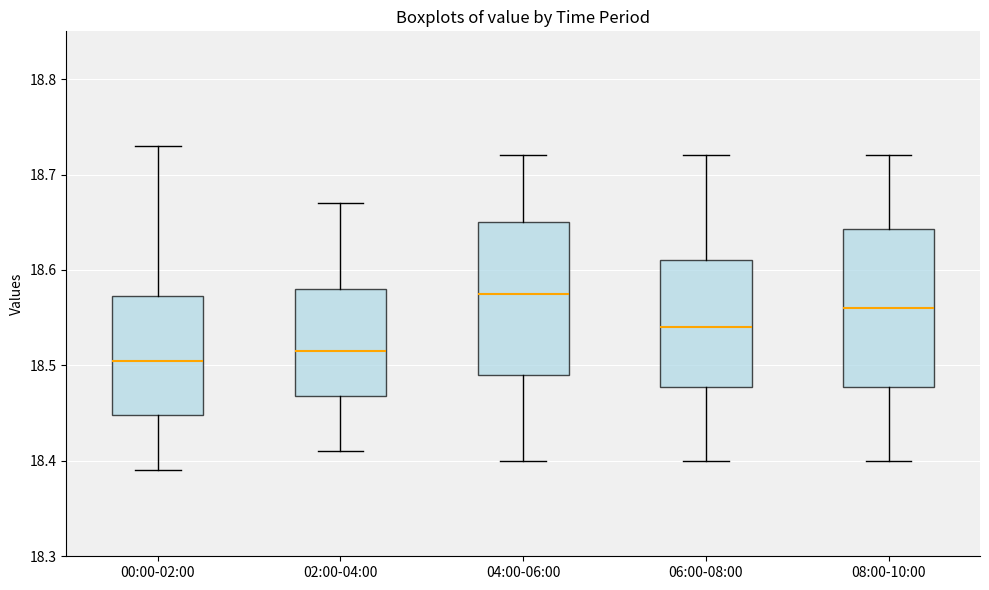

Reading left to right, transcribe this box plot: for each box, give where its median line is, the range the box spans, and where its two whiskers end, as read against the y-axis. The values are not printed on the chart, so give them approximately, as read against the axis.

00:00-02:00: median 18.51, box 18.45 to 18.57, whiskers 18.39 to 18.73
02:00-04:00: median 18.52, box 18.47 to 18.58, whiskers 18.41 to 18.67
04:00-06:00: median 18.58, box 18.49 to 18.65, whiskers 18.40 to 18.72
06:00-08:00: median 18.54, box 18.48 to 18.61, whiskers 18.40 to 18.72
08:00-10:00: median 18.56, box 18.48 to 18.64, whiskers 18.40 to 18.72